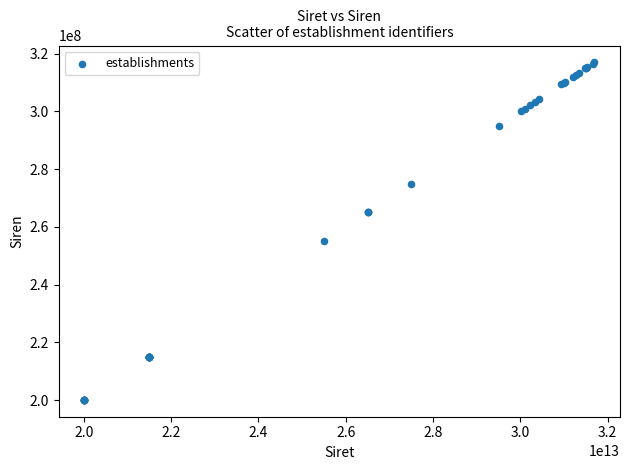

What Y value in the scatter plot is closest to 258520585?

255000424